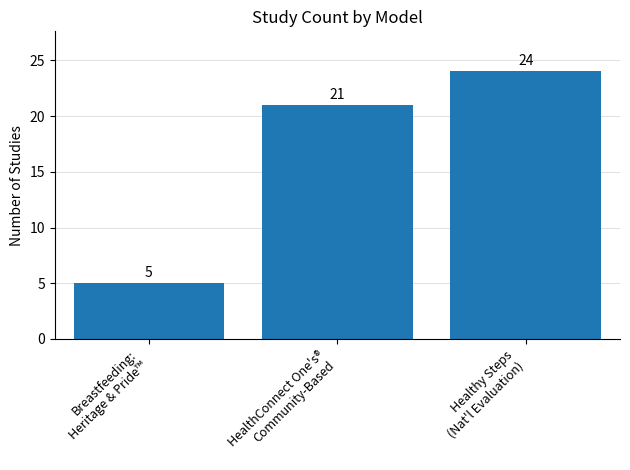

What is the label of the 3rd bar from the right?

Breastfeeding:
Heritage & Pride™